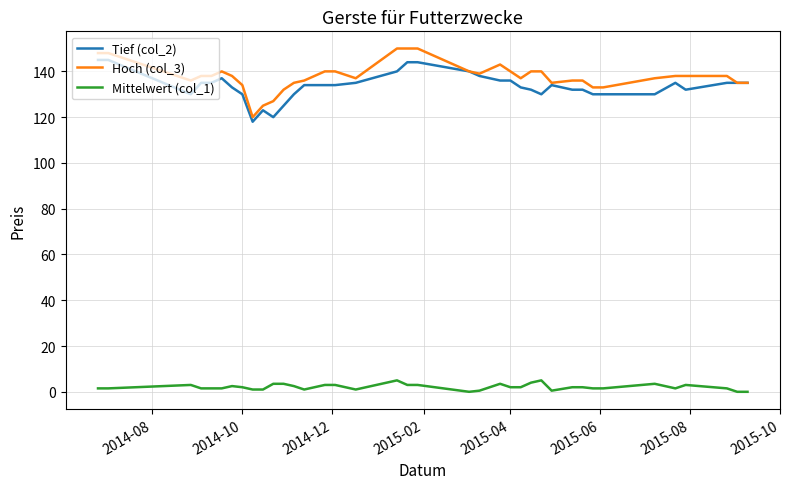

What is the maximum value for Hoch (col_3)?

150.0